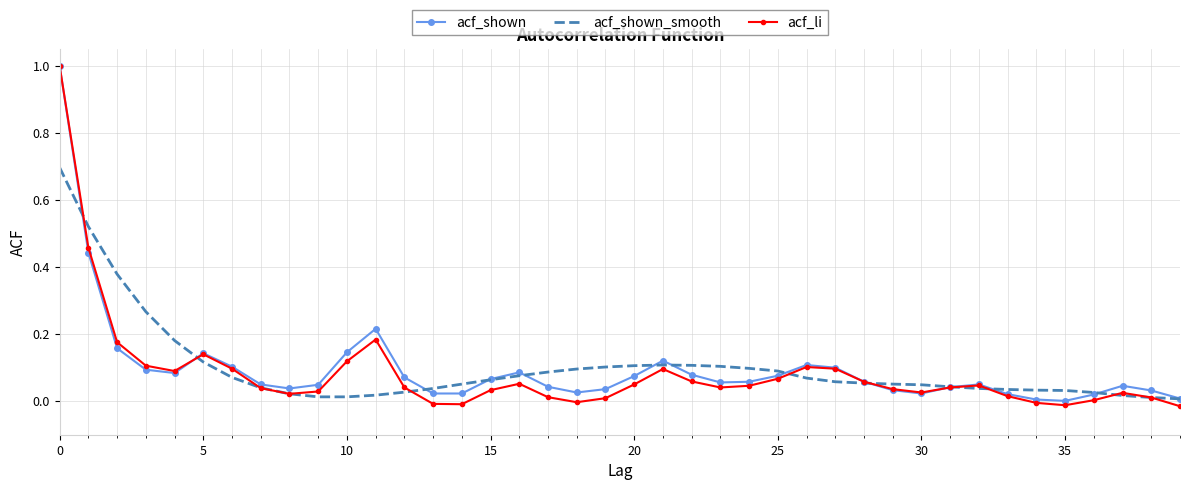

What is the highest value of the acf_shown series?

1.0